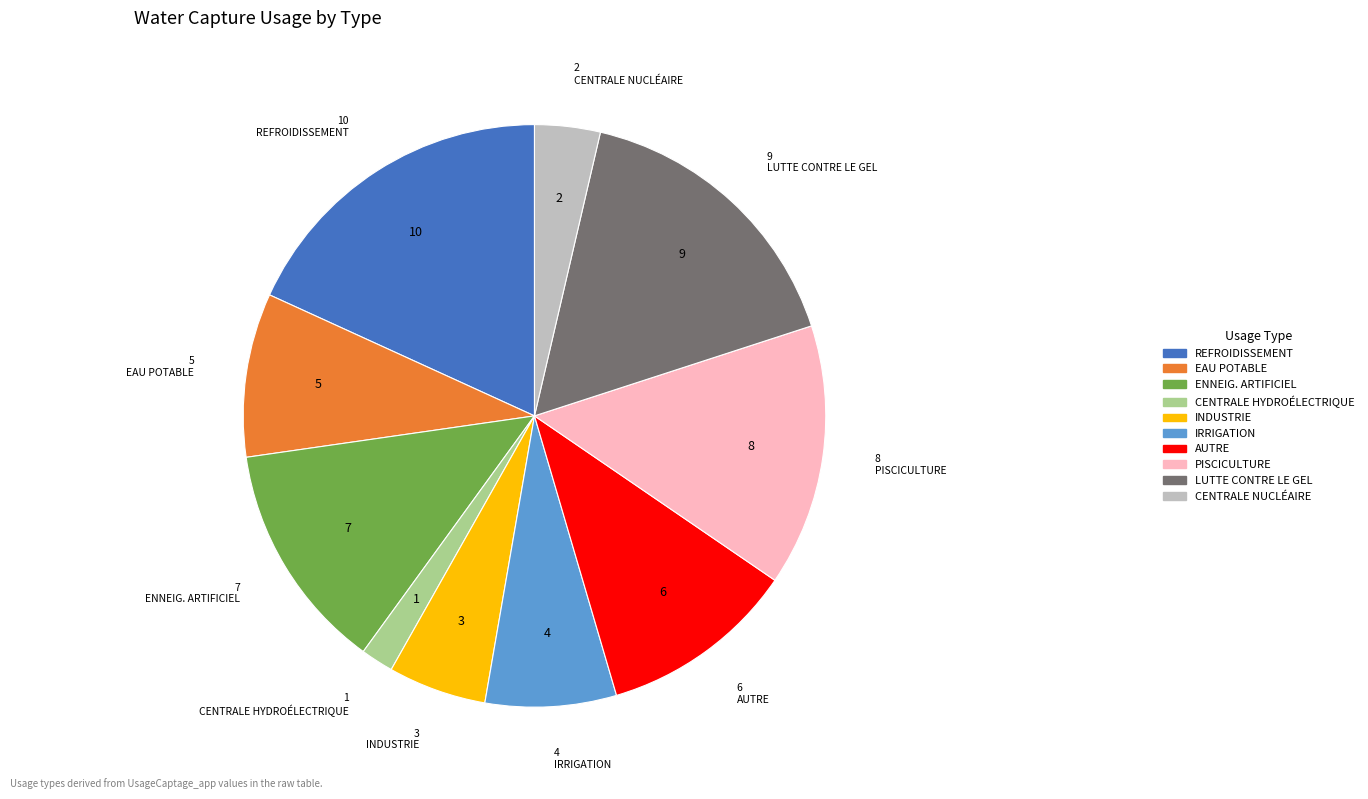

Is there any slice that represents more than half of the pie?

No